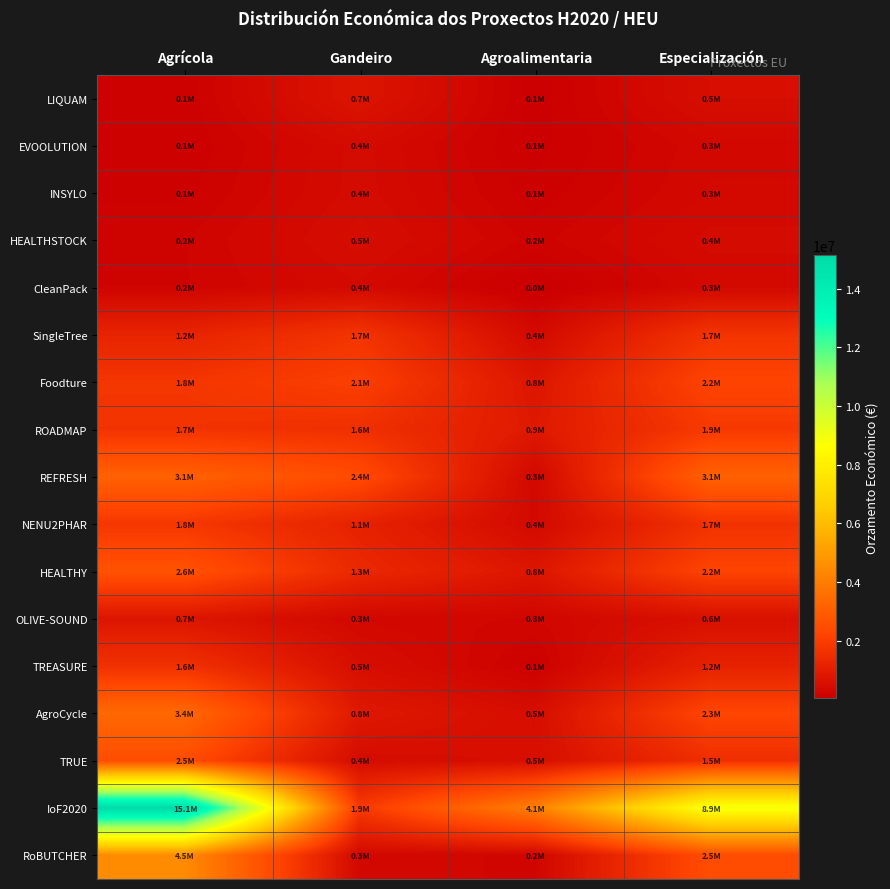

Reading left to right, transcribe all the data shown in this chart.

LIQUAM: Agrícola=101893.9	Gandeiro=718351.8	Agroalimentaria=50946.9	Especialización=509469.4
EVOOLUTION: Agrícola=93977.5	Gandeiro=416633.5	Agroalimentaria=68916.8	Especialización=313258.2
INSYLO: Agrícola=134463.3	Gandeiro=420197.7	Agroalimentaria=114293.8	Especialización=336158.2
HEALTHSTOCK: Agrícola=204291.5	Gandeiro=478042.2	Agroalimentaria=187948.2	Especialización=408583.1
CleanPack: Agrícola=206581.3	Gandeiro=375289.3	Agroalimentaria=34430.2	Especialización=344302.2
SingleTree: Agrícola=1193948.4	Gandeiro=1722697.0	Agroalimentaria=375240.9	Especialización=1705640.6
Foodture: Agrícola=1769478.8	Gandeiro=2057019.1	Agroalimentaria=752028.5	Especialización=2211848.5
ROADMAP: Agrícola=1682173.7	Gandeiro=1588719.6	Agroalimentaria=859777.7	Especialización=1869081.9
REFRESH: Agrícola=3135803.8	Gandeiro=2414569.0	Agroalimentaria=313580.4	Especialización=3135803.8
NENU2PHAR: Agrícola=1821091.7	Gandeiro=1142321.1	Agroalimentaria=364218.3	Especialización=1655537.9
HEALTHY: Agrícola=2649812.6	Gandeiro=1346988.1	Agroalimentaria=750780.2	Especialización=2208177.1
OLIVE-SOUND: Agrícola=749122.4	Gandeiro=305411.5	Agroalimentaria=265074.1	Especialización=576248.0
TREASURE: Agrícola=1611654.4	Gandeiro=518031.8	Agroalimentaria=115118.2	Especialización=1151181.7
AgroCycle: Agrícola=3378783.0	Gandeiro=833433.1	Agroalimentaria=495554.8	Especialización=2252522.0
TRUE: Agrícola=2476744.0	Gandeiro=448909.9	Agroalimentaria=526308.1	Especialización=1547965.0
IoF2020: Agrícola=15133293.1	Gandeiro=1869406.8	Agroalimentaria=4094891.1	Especialización=8901937.1
RoBUTCHER: Agrícola=4477011.7	Gandeiro=323339.7	Agroalimentaria=248722.9	Especialización=2487228.7